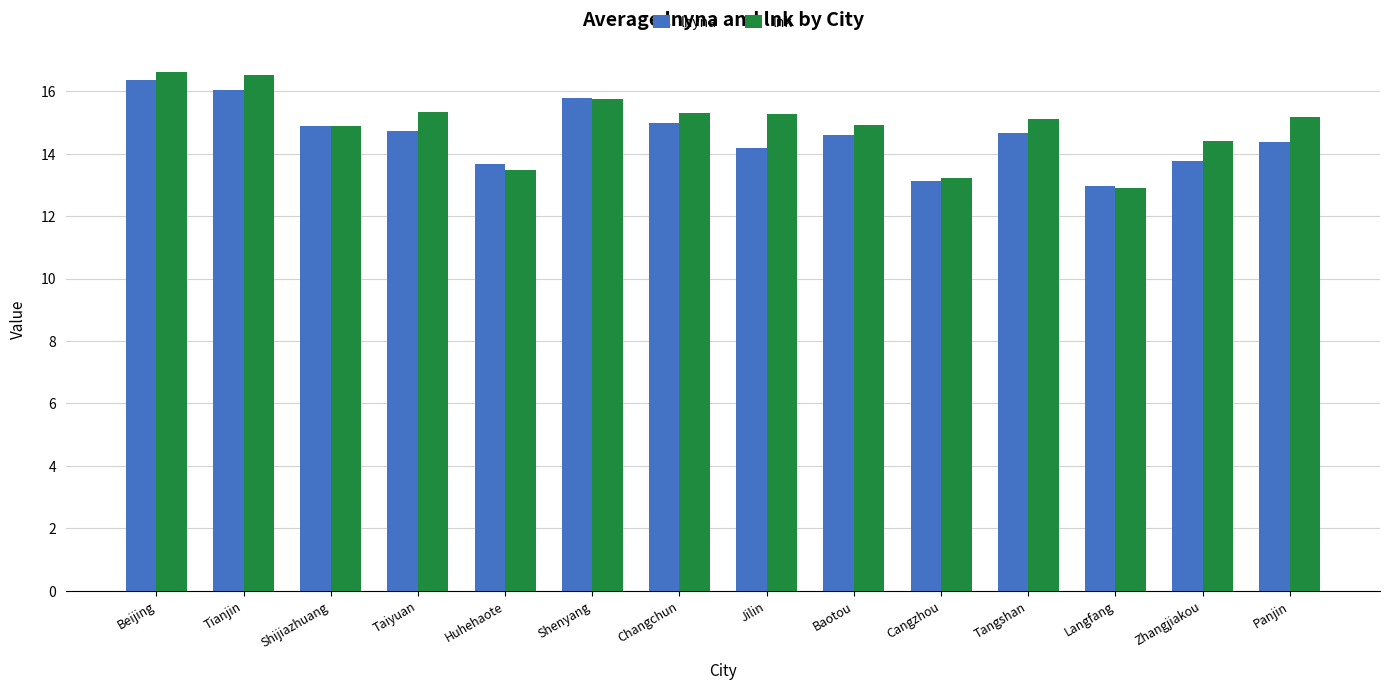

What is the sum of the lnk values at Shijiazhuang and Tianjin?

31.4